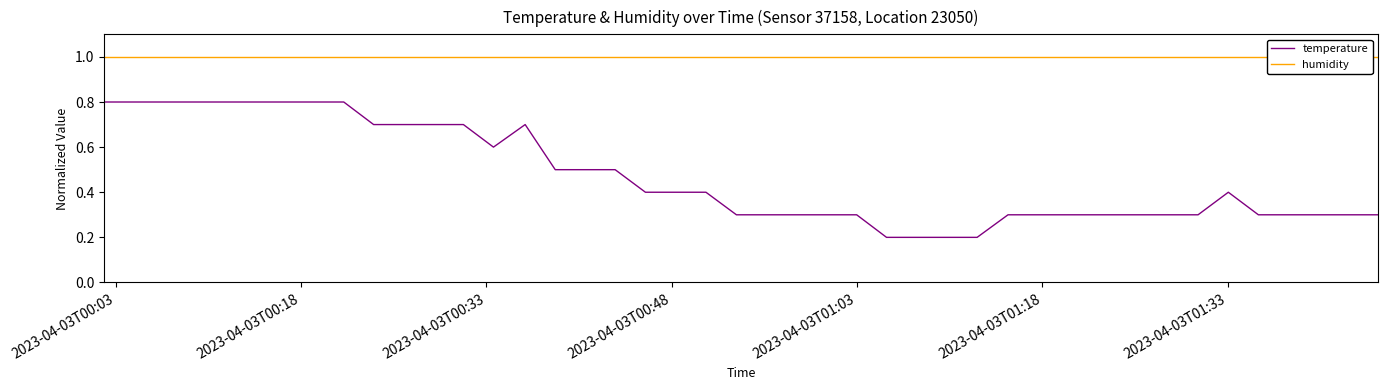

Which series has the largest total across all categories?

humidity